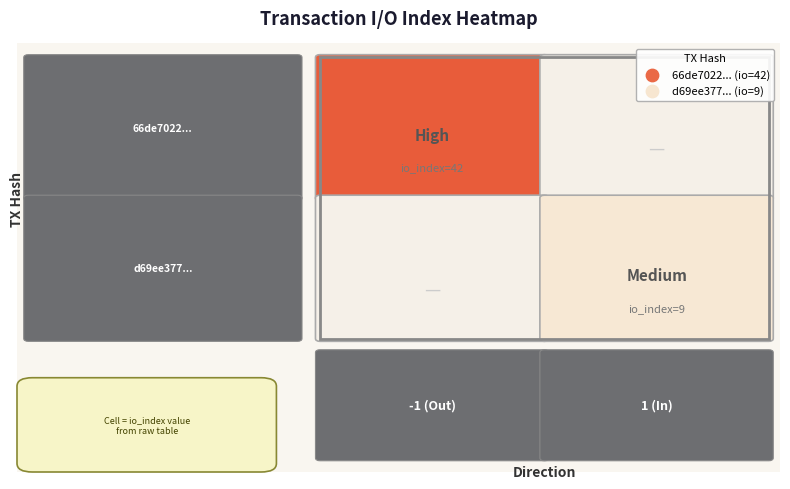

The 66de7022d412bdabcb519675bff9d4fb95553dd series shows 23 at io_index. True or false?

False